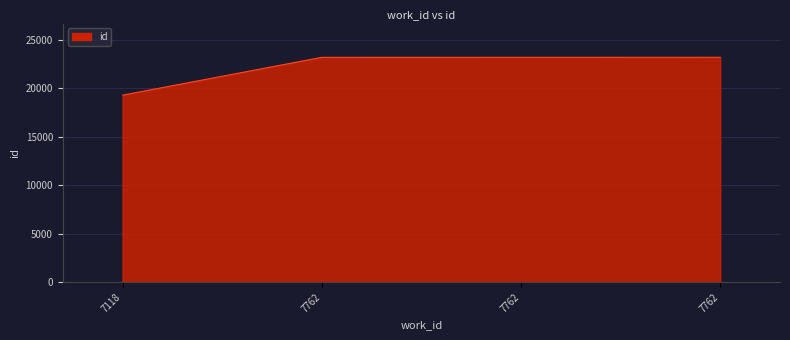

Does the chart have visible grid lines?

Yes